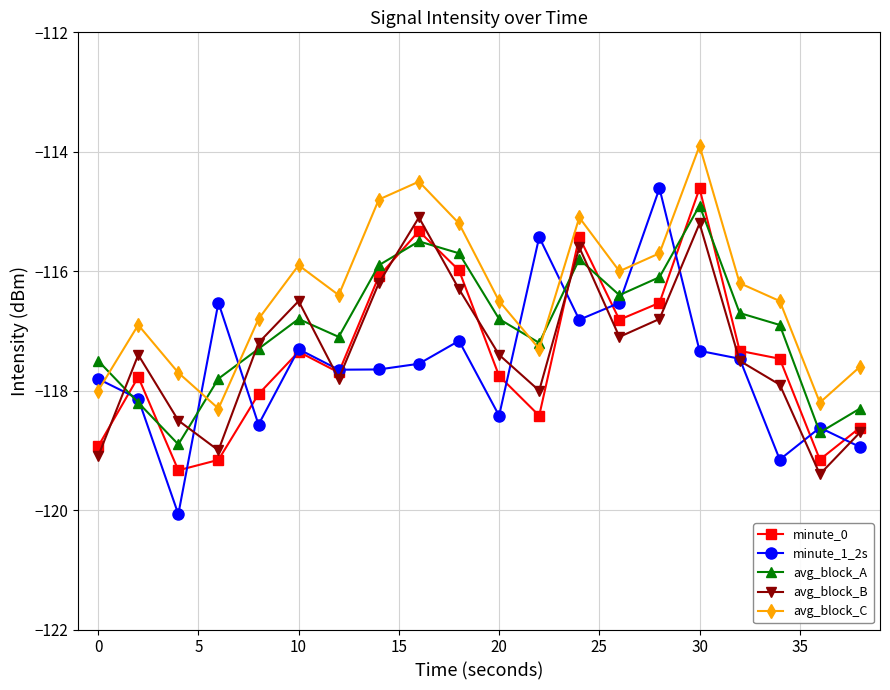

Which series has the widest spread of values?

minute_1_2s